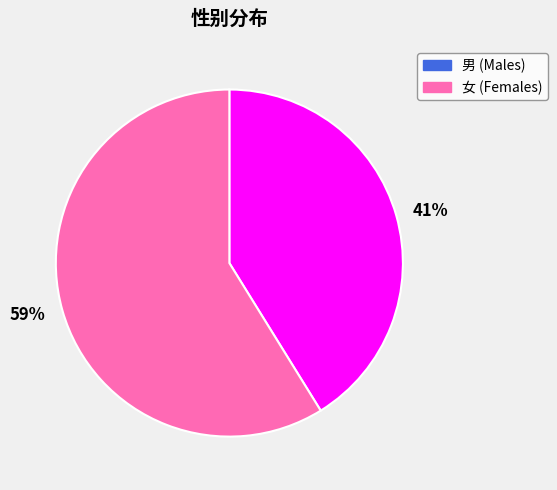

To the nearest percent, what percentage of the pie is 59%?

59%